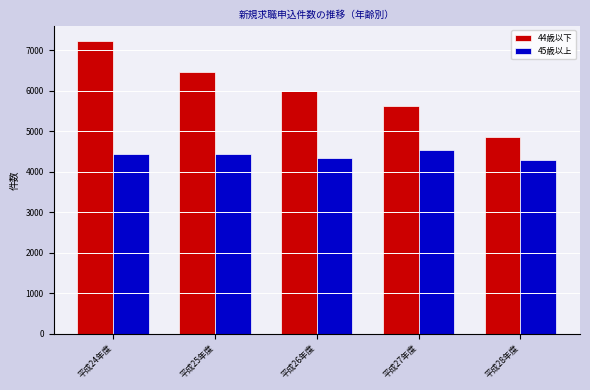

What is the total value across all series at 平成27年度?

10149